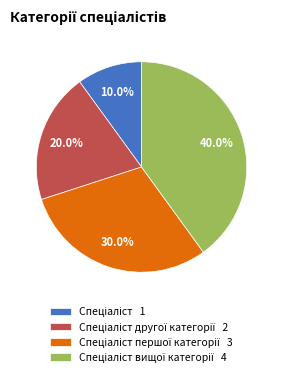

Does any single category account for the majority?

No